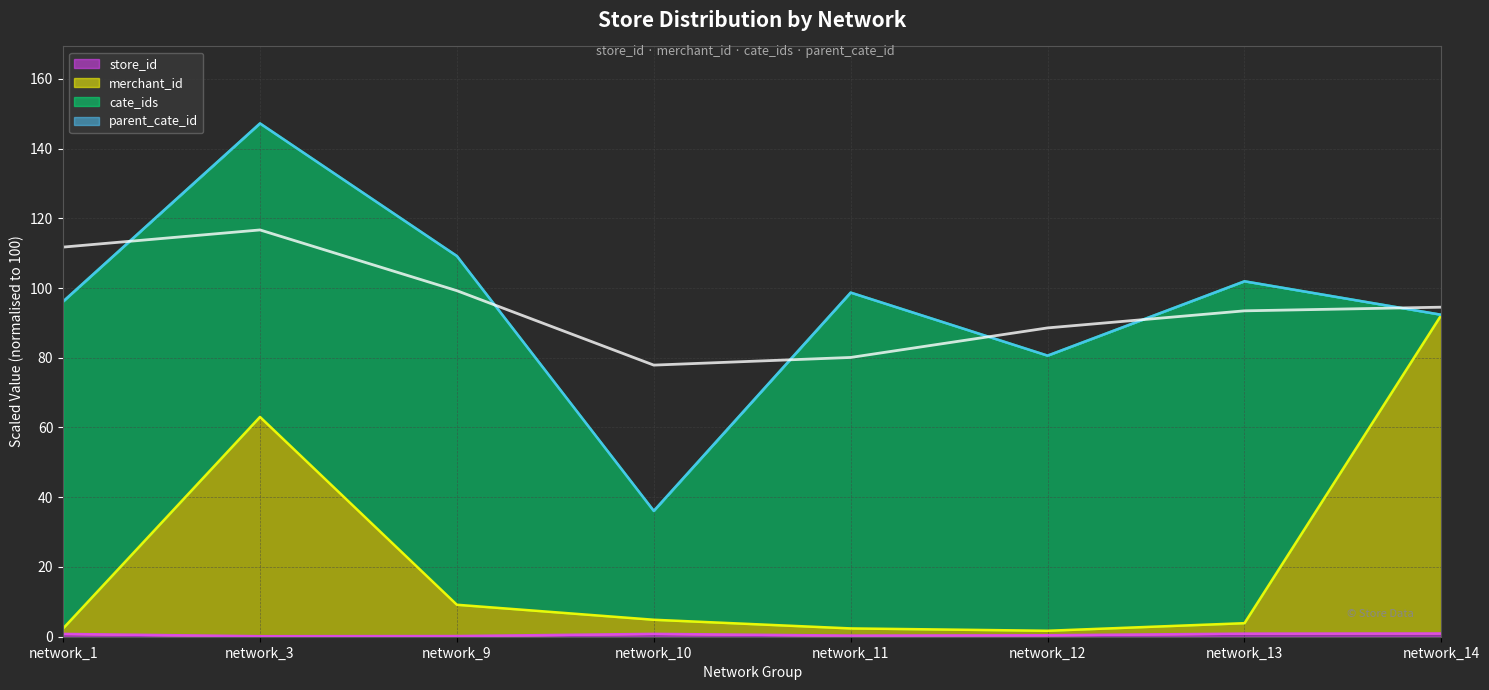

Reading left to right, what are all the values shown in this chart?

network_1=111.7	network_3=116.7	network_9=99.2	network_10=77.9	network_11=80.1	network_12=88.6	network_13=93.5	network_14=94.5